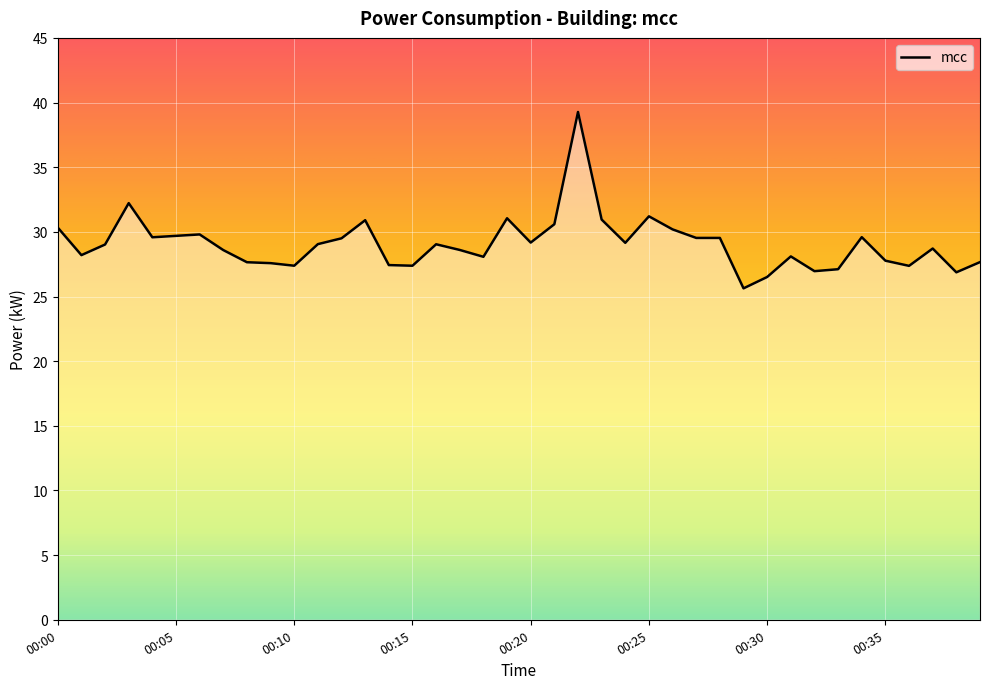

What is the maximum value shown in the chart?

39.3